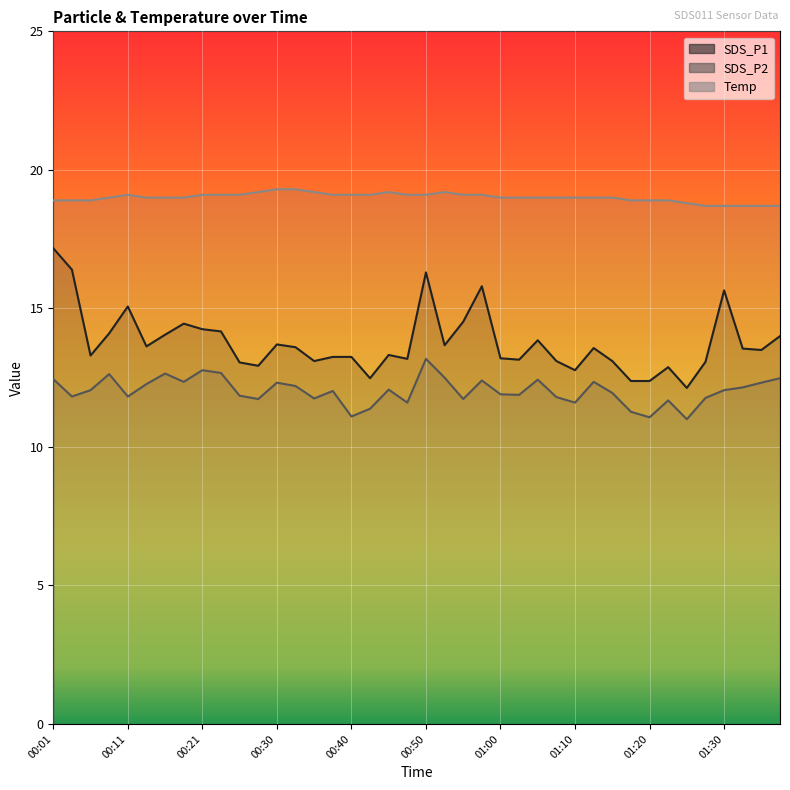

Read the Temp value at 00:40.

19.1